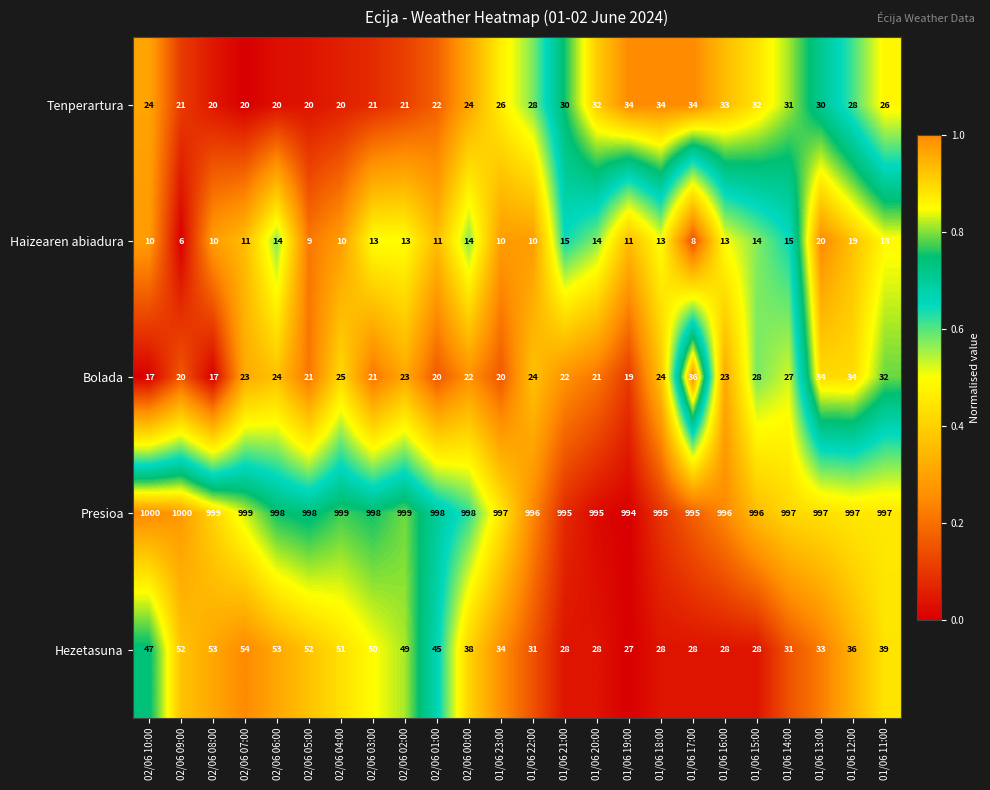

At 02/06 04:00, list the series in order from smallest to largest.

Haizearen abiadura, Tenperartura, Bolada, Hezetasuna, Presioa